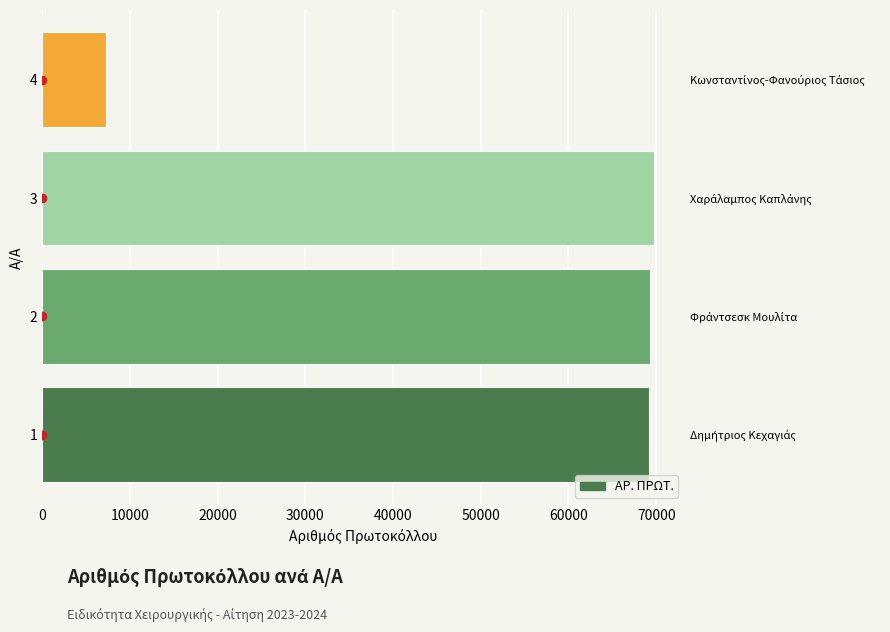

How many distinct data groups are displayed?

1